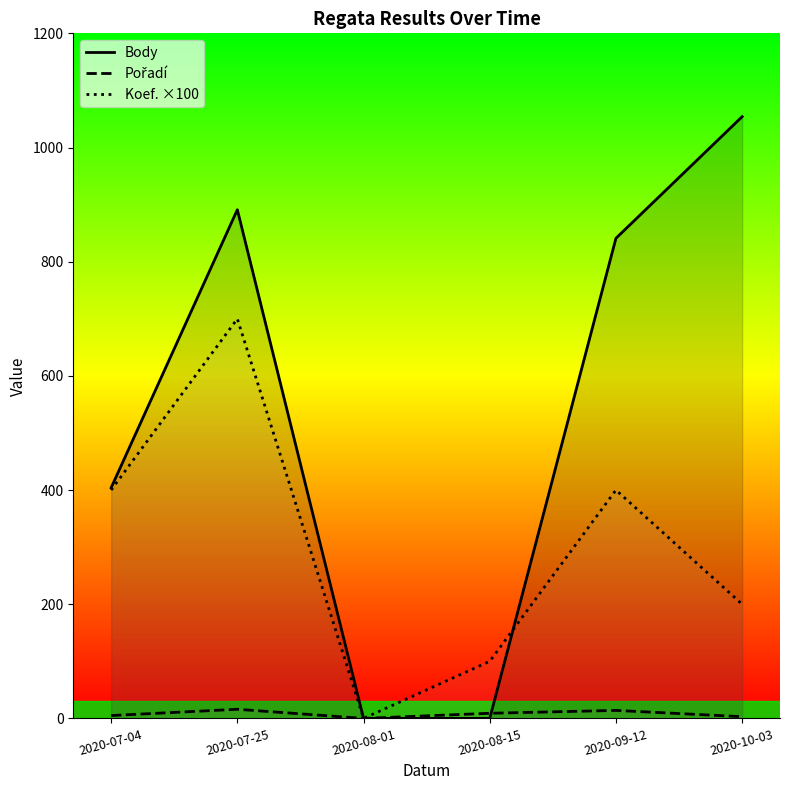

What is the label of the 1st point from the right?

2020-10-03